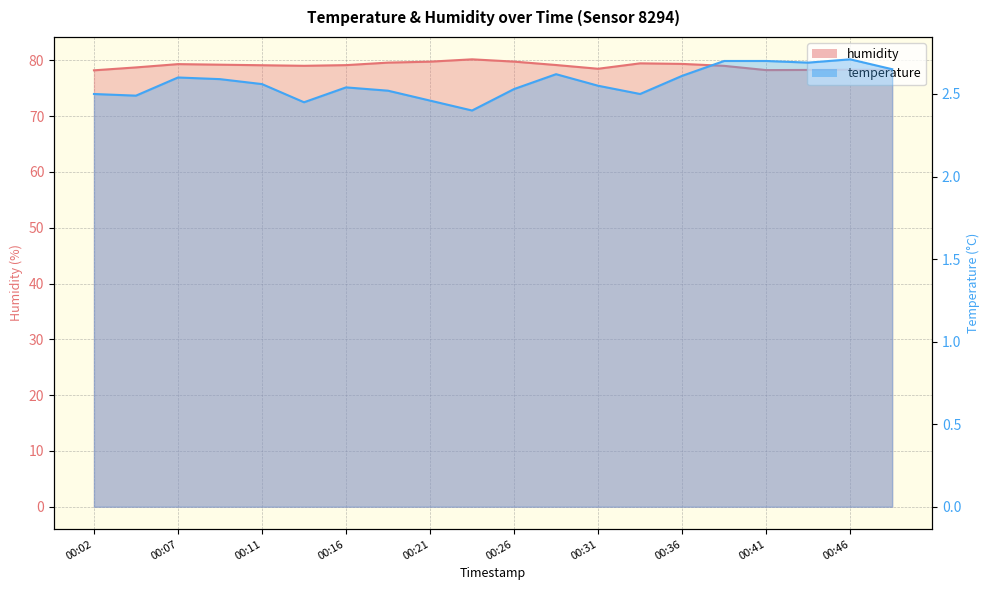

What is the difference between the maximum and minimum values in the humidity series?

2.0